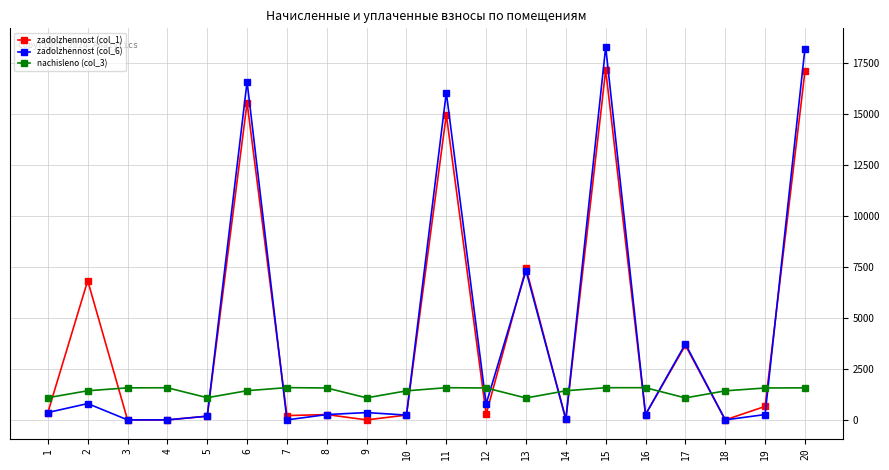

What is the value of the nachisleno (col_3) point at the 7th from the left?

1583.0